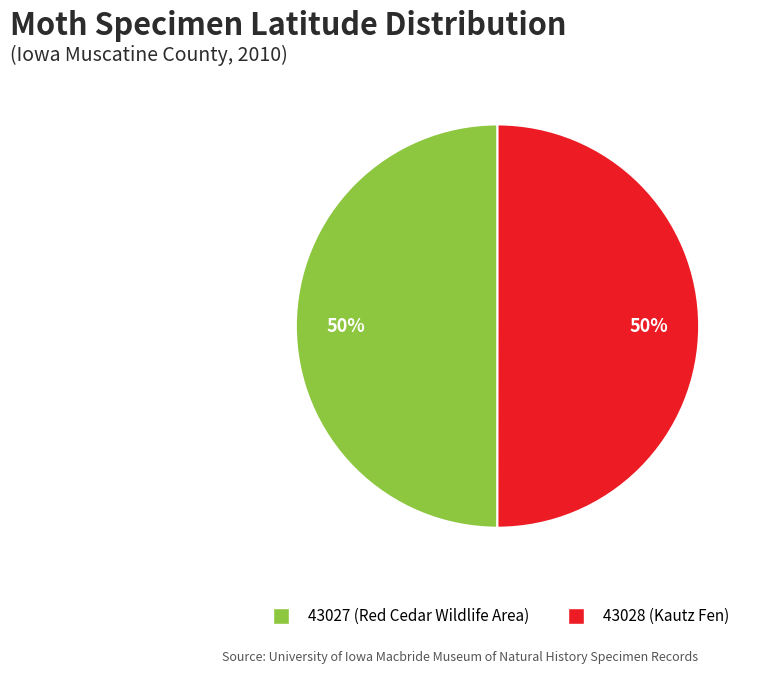

To the nearest percent, what percentage of the pie is 43028 (Kautz Fen)?

50%